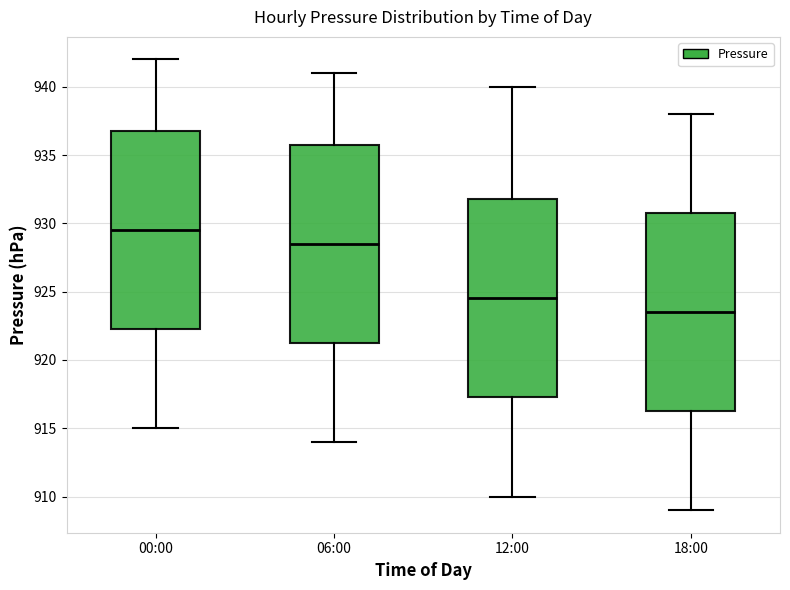

Where does the median line of the box for 12:00 sit on the y-axis? The values are not printed on the chart, so give them approximately, as read against the axis.

924.5